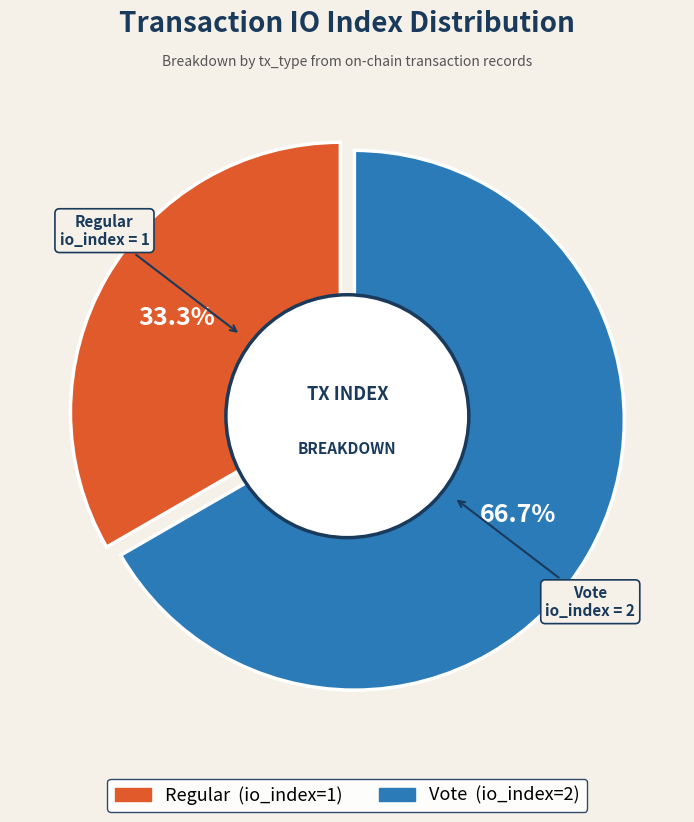

What is the smallest slice in the pie chart?

Regular